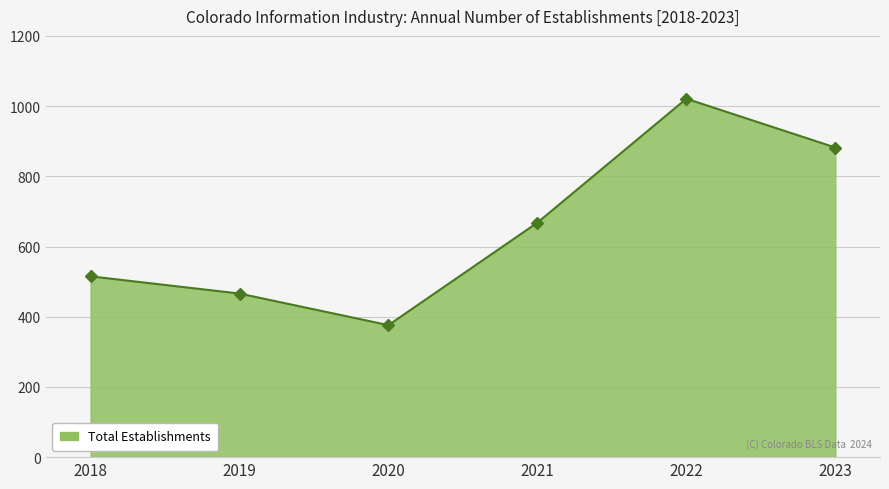

What is the smallest value displayed?

376